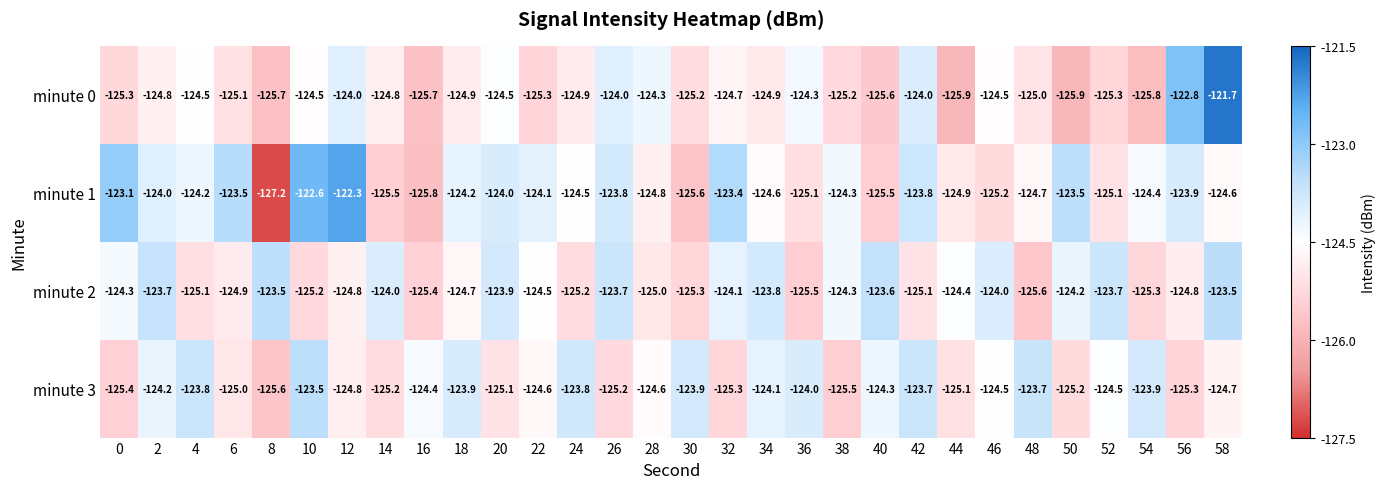

How many distinct data groups are displayed?

4